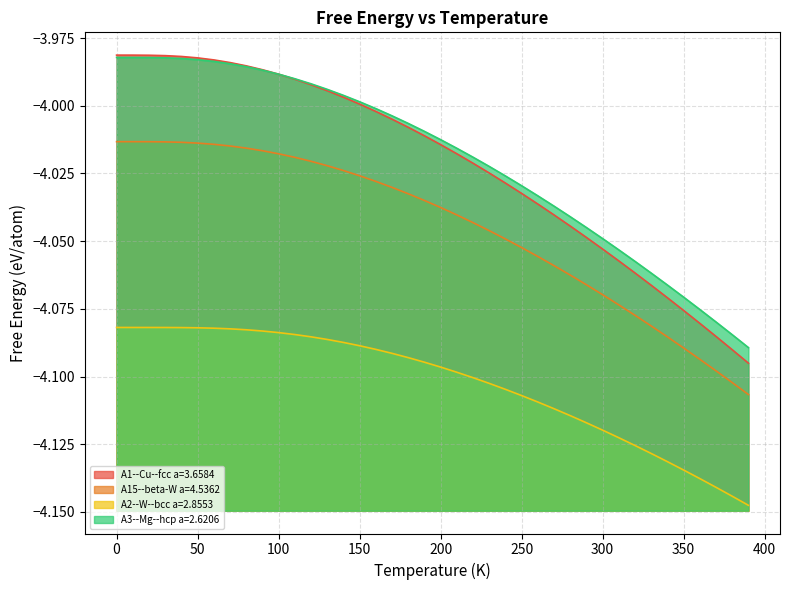

Which series has the largest range (max minus min)?

A1--Cu--fcc a=3.6584